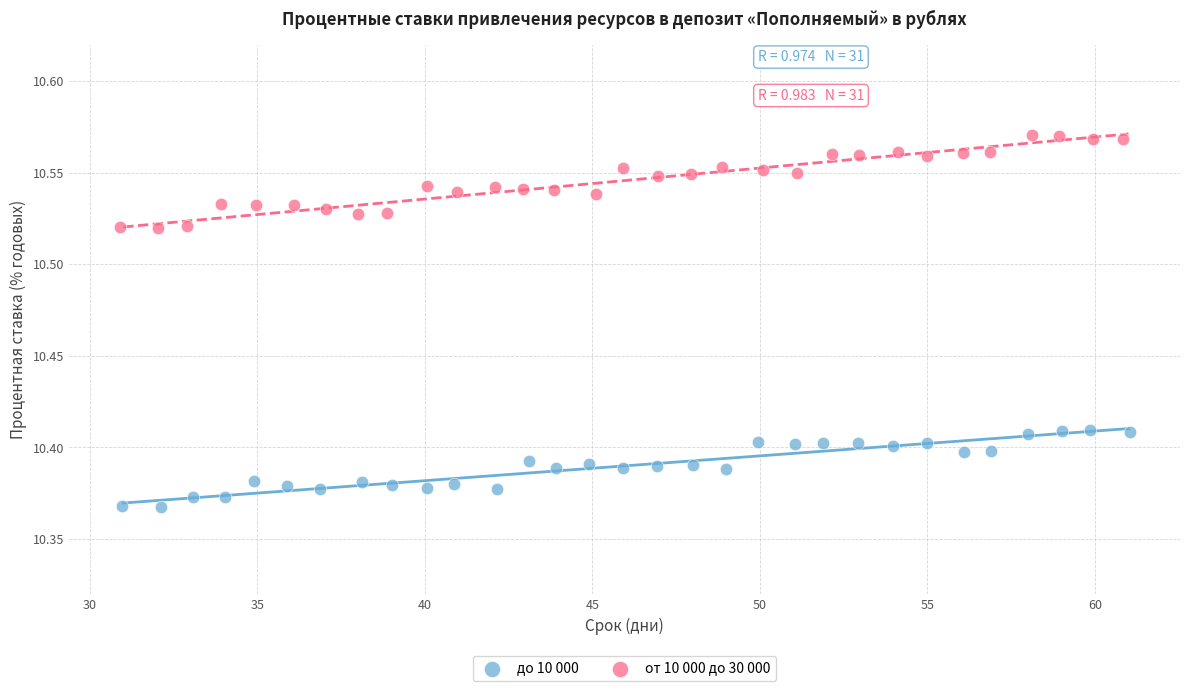

Which series reaches the maximum Y coordinate?

от 10 000 до 30 000